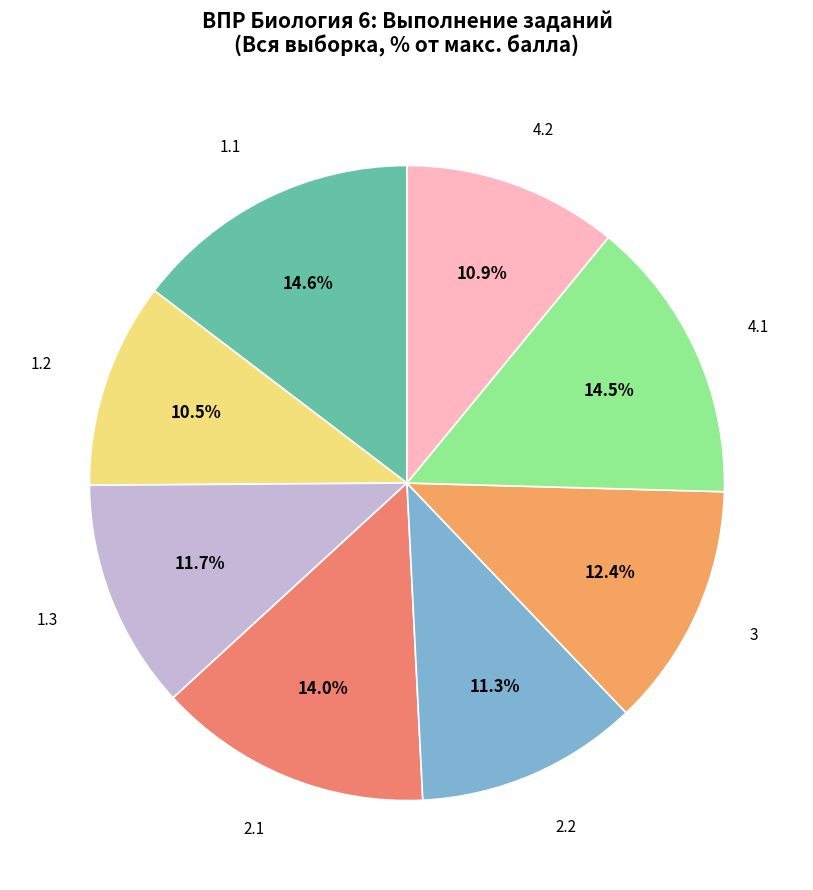

Is the sum of 2.1 and 1.1 greater than half?

No